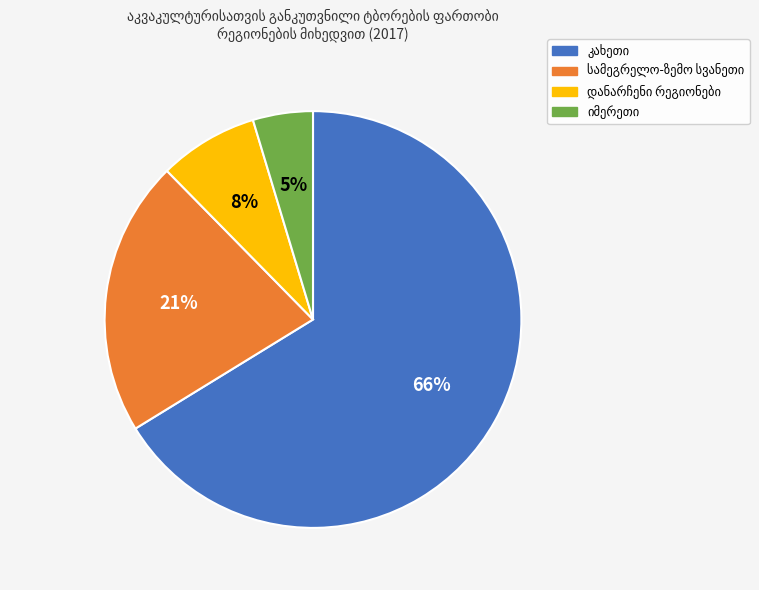

Does any single category account for the majority?

Yes